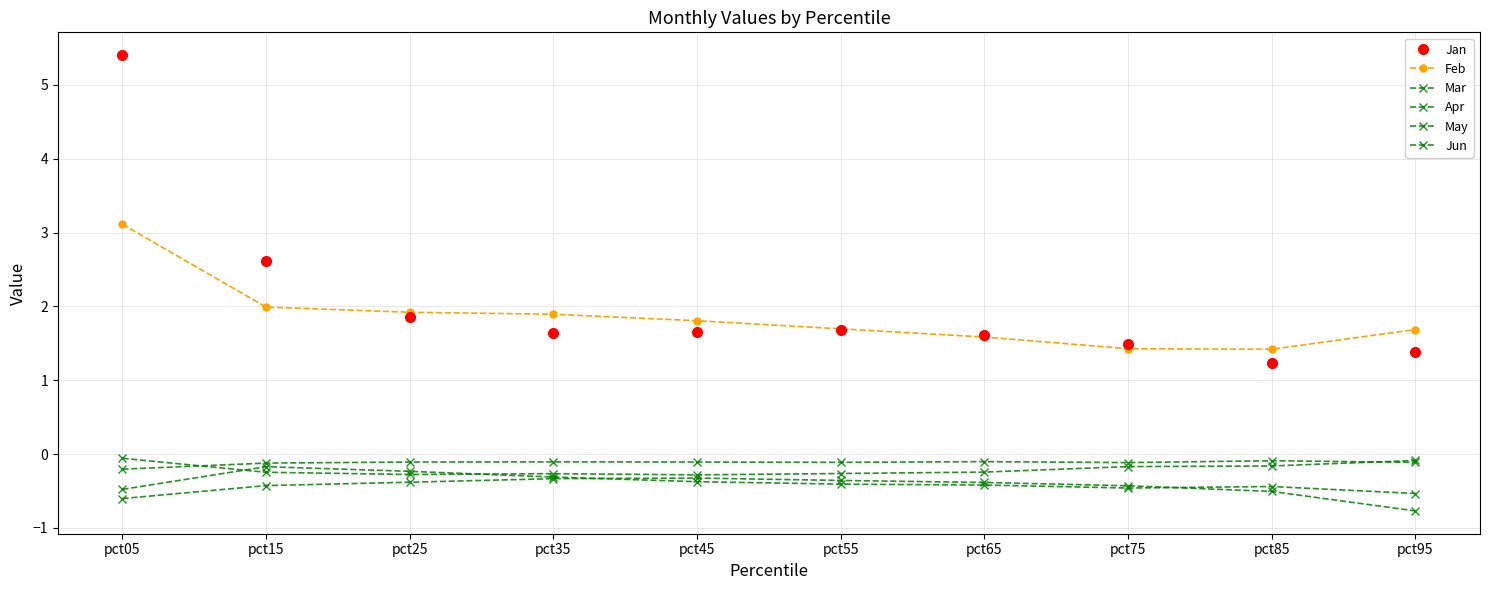

What is the average value of the Feb series?

1.9